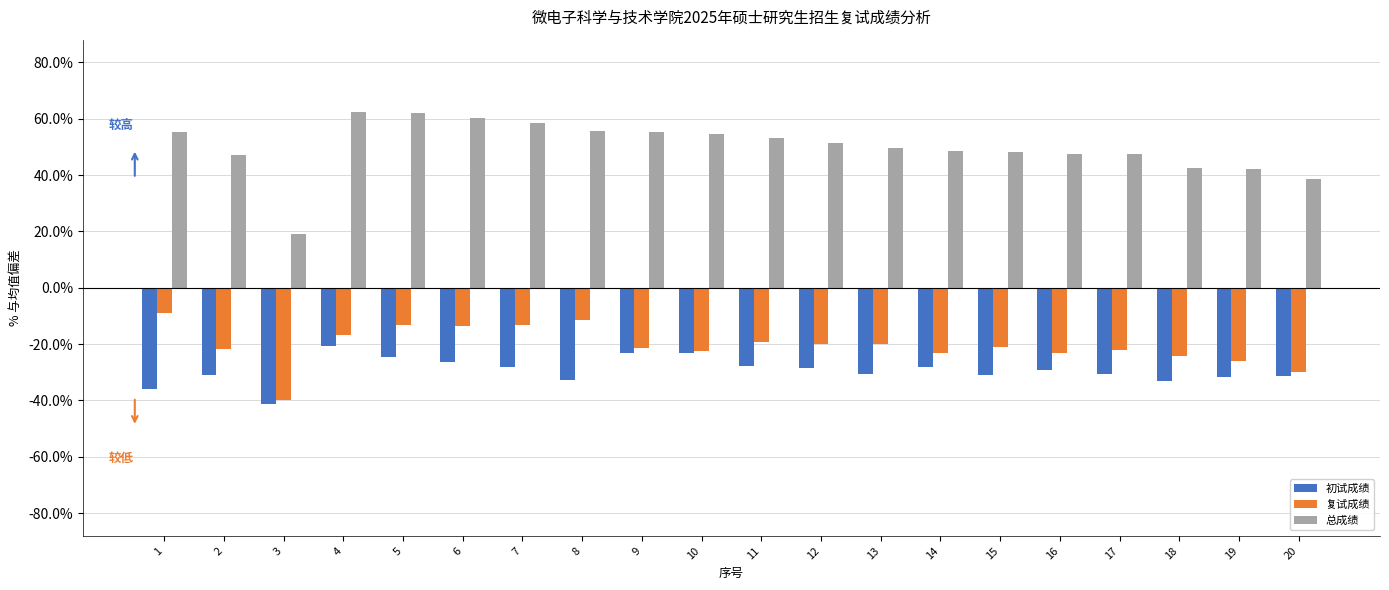

What is the total value across all series at 10?

8.8